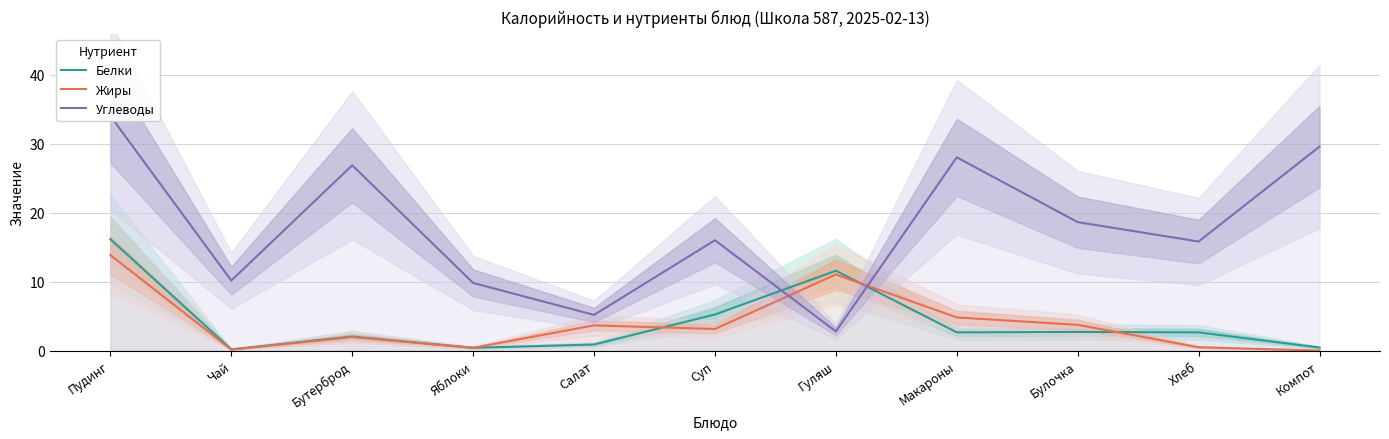

Which series ends up on top after the final intersection of Белки and Жиры?

Белки